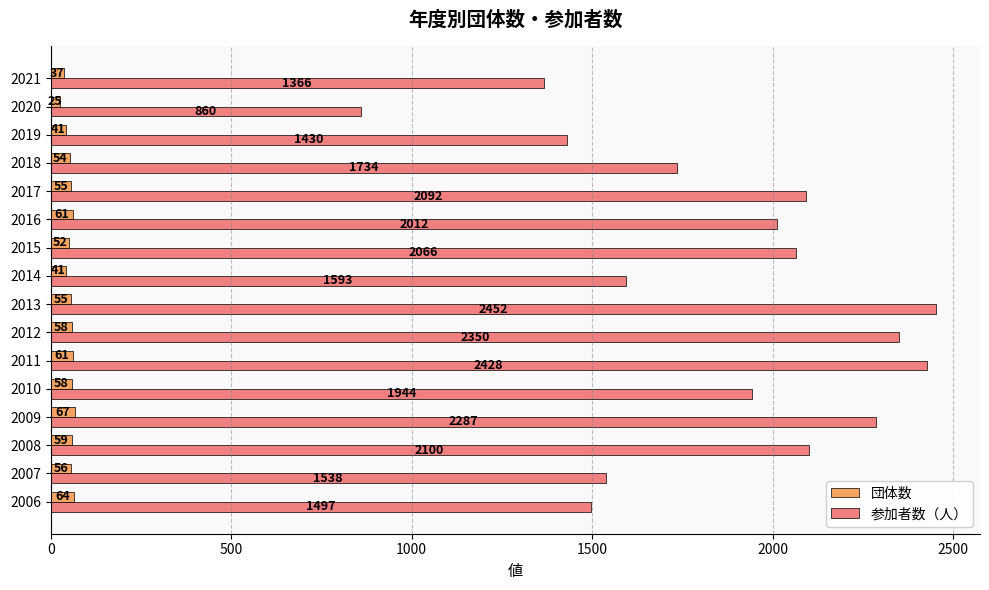

Which category has the lowest value across all series?

2020